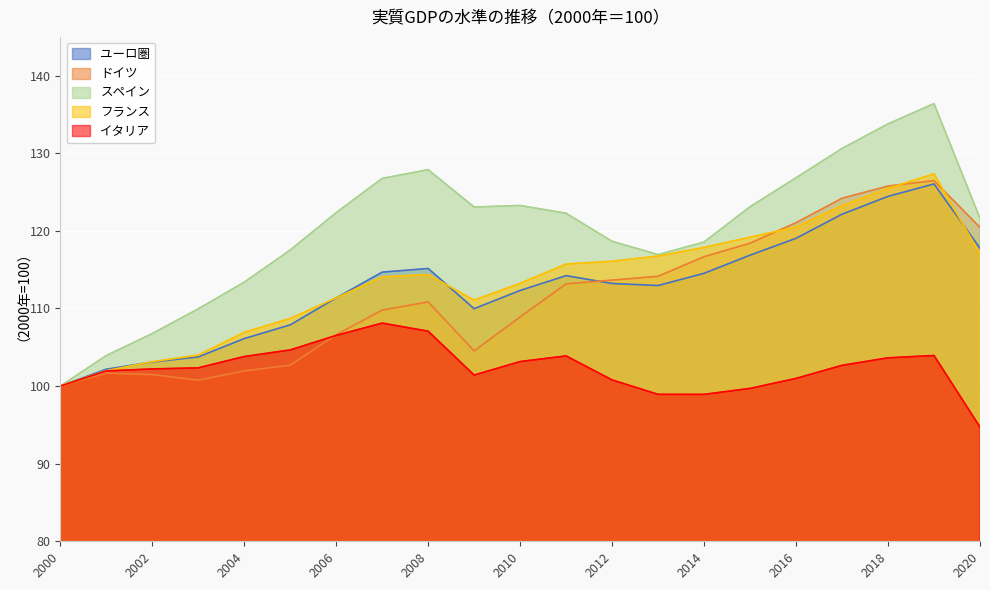

Which has a higher value, 2018 or 2011?

2018